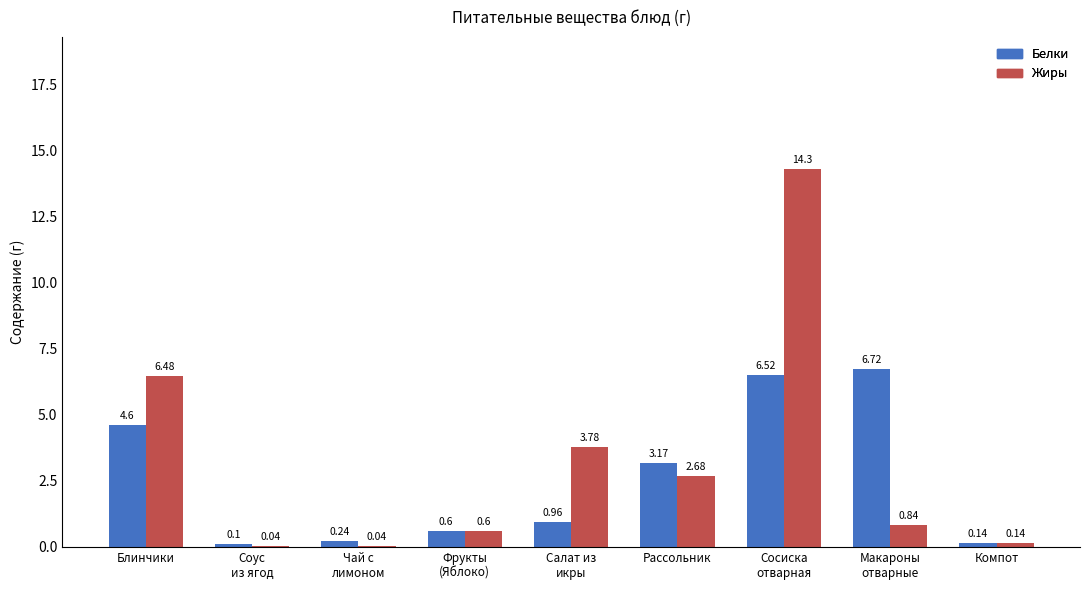

Where is Белки nearest to the value 3?

Рассольник